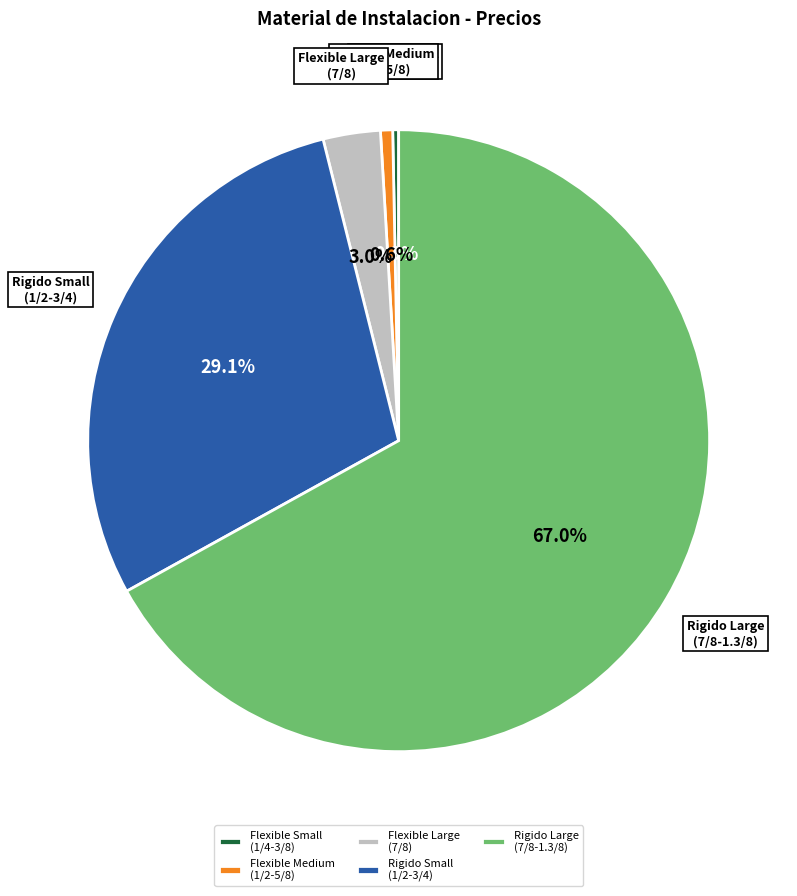

How many slices are in this pie chart?

5